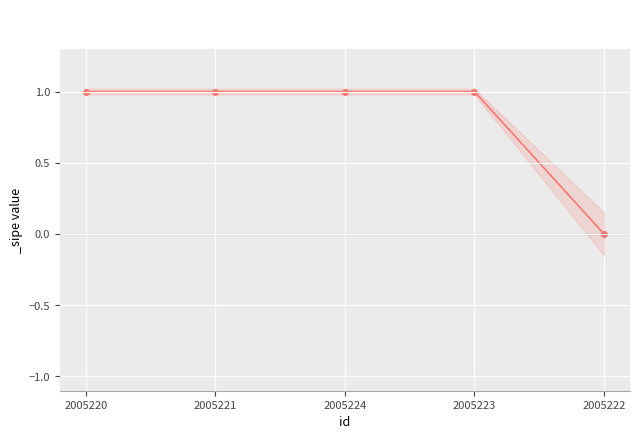

Is it true that the value at 2005220 is 1?

True